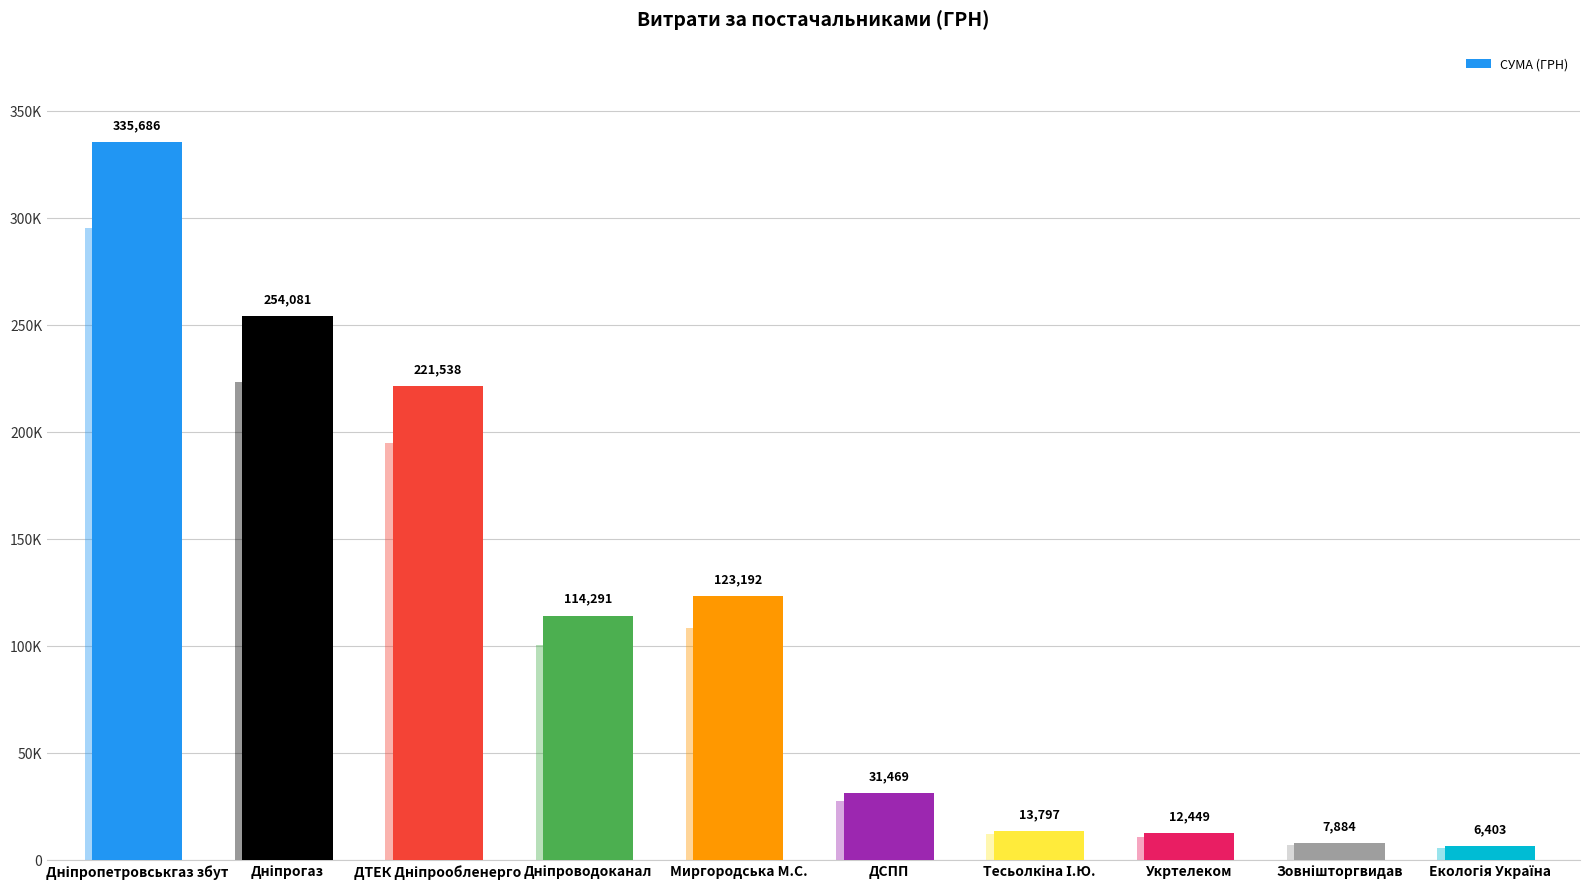

Reading left to right, transcribe all the data shown in this chart.

335685.6	254080.7	221537.9	114291.4	123192.2	31469.4	13796.8	12449.0	7883.8	6403.2